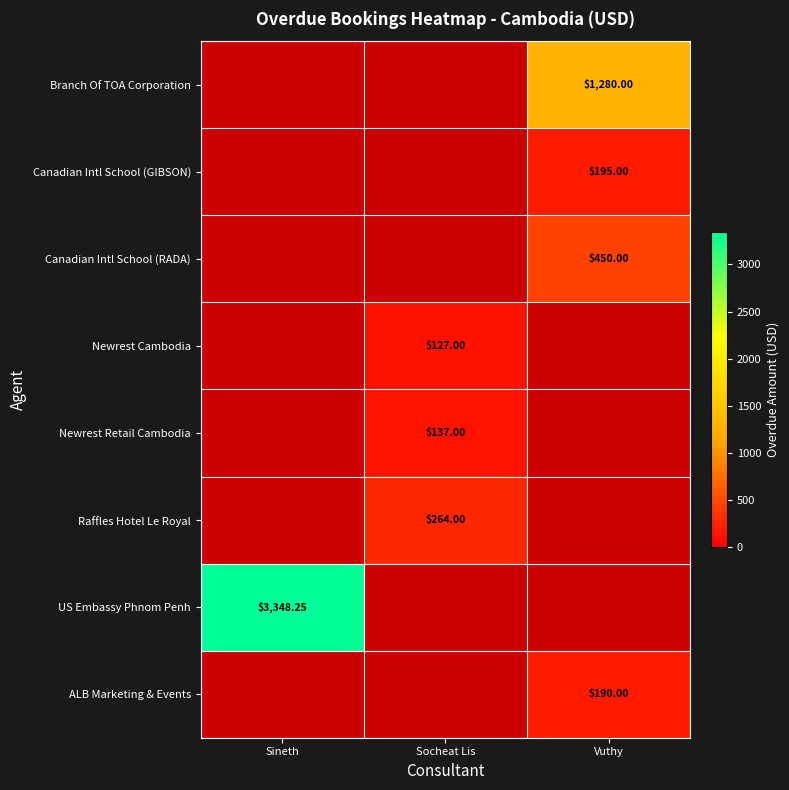

True or false: Branch Of TOA Corporation has a value of 1280.0 at Vuthy.

True